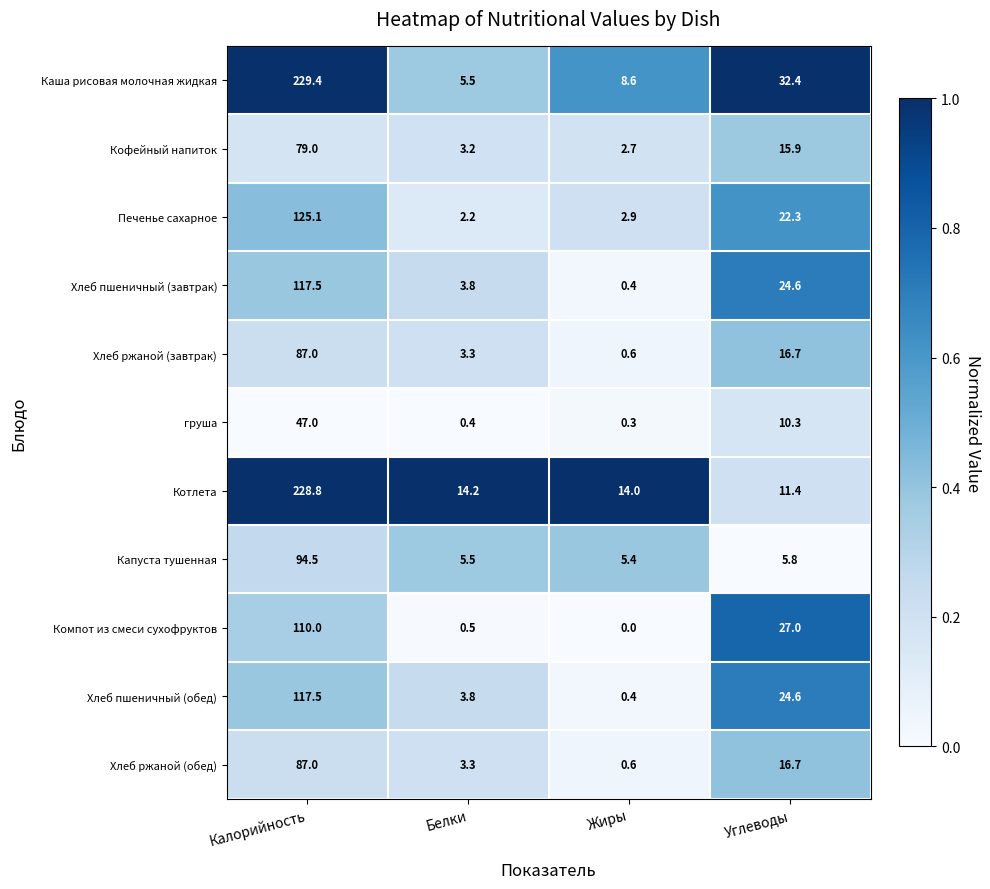

At how many categories does at least one series exceed 0?

4